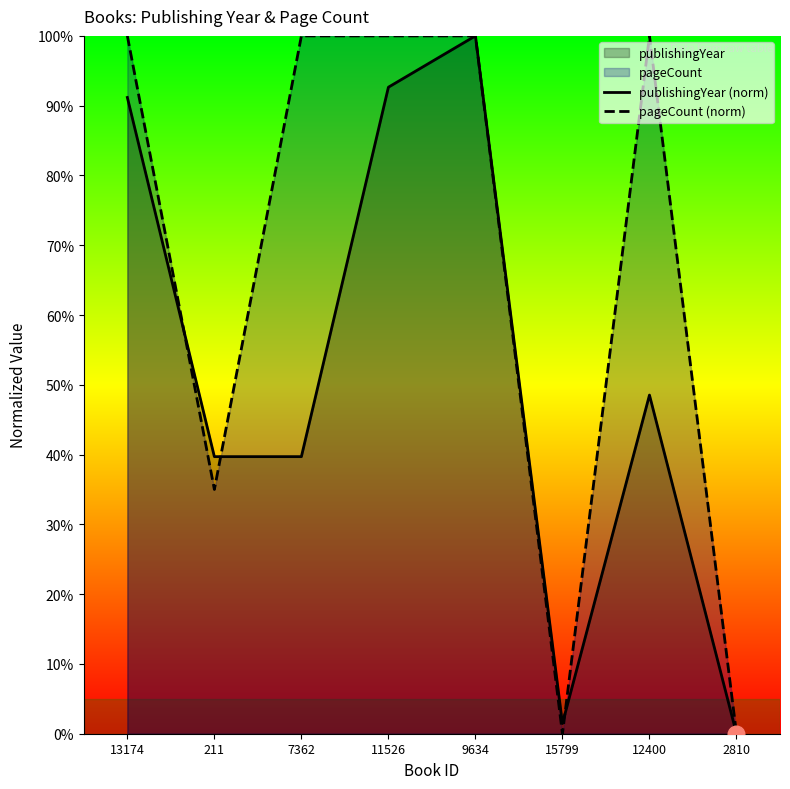

True or false: publishingYear (norm) has more than 2 points higher than both neighbors.

False